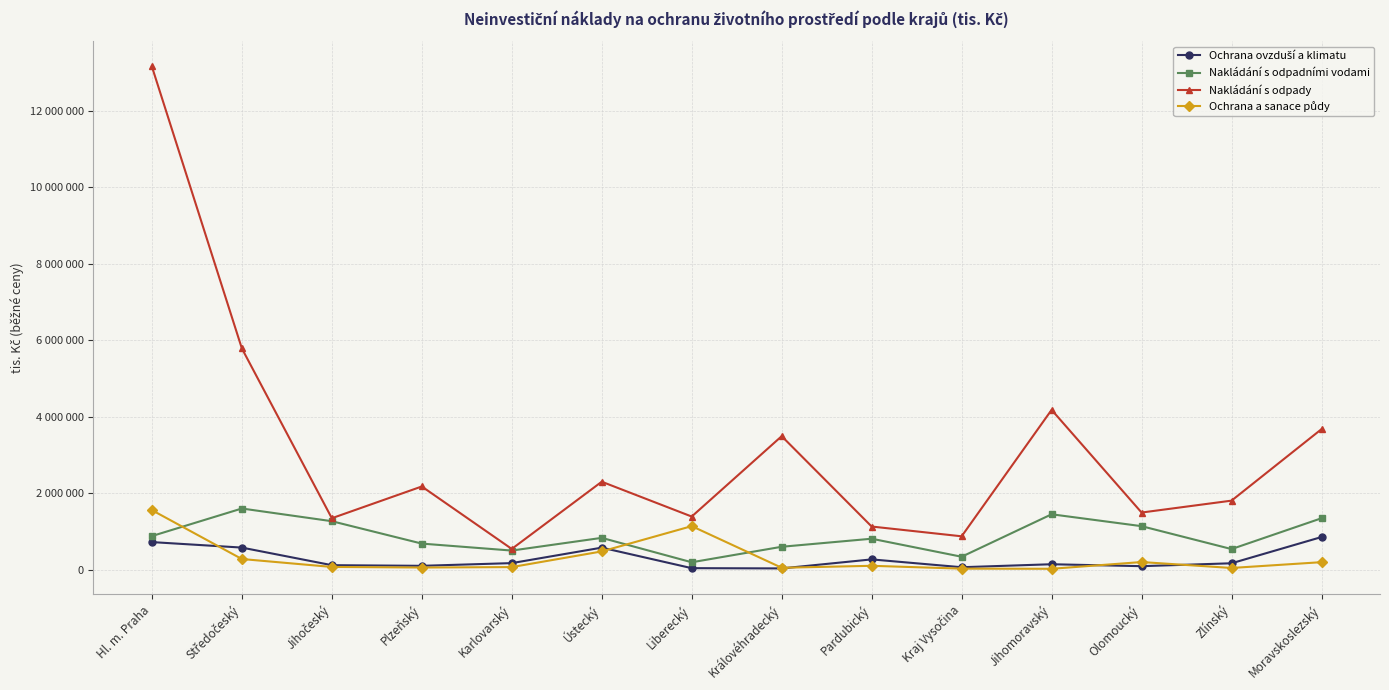

Reading left to right, list all the values displayed in this chart.

Ochrana ovzduší a klimatu: 720559	576854	116933	100057	170848	575659	38959	32271	268012	63367	141442	90819	166636	852806
Nakládání s odpadními vodami: 878244	1598871	1266767	681192	498841	831202	192762	598192	808704	337346	1447630	1136963	537825	1344303
Nakládání s odpady: 13155761	5784729	1344492	2174815	541450	2298975	1388487	3489823	1127467	871955	4177927	1493174	1804464	3673817
Ochrana a sanace půdy: 1556236	277928	70779	55648	67073	476688	1137860	49239	100616	26509	22623	198888	43789	195708